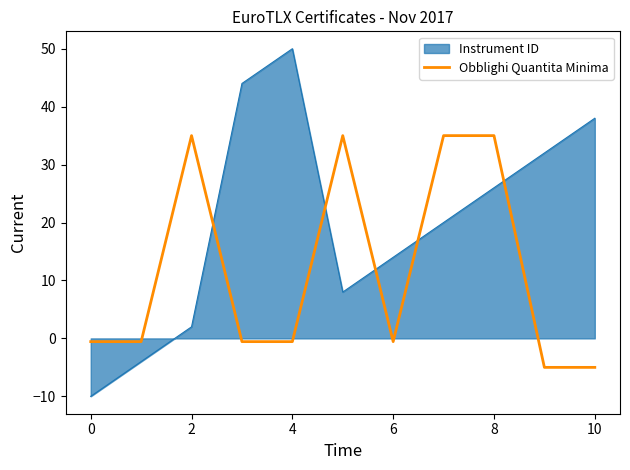

What is the smallest value displayed?

-10.0